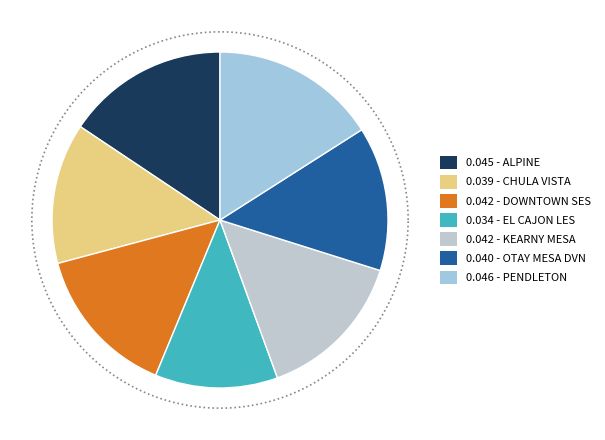

To the nearest percent, what is the average slice percentage?

14%